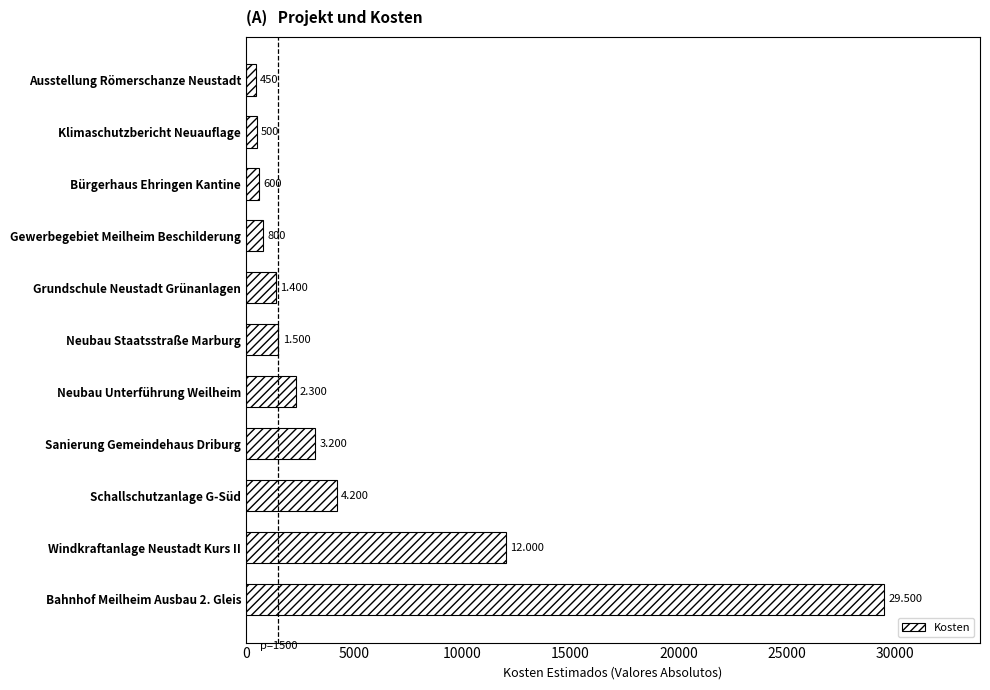

How many bars are there in total?

11